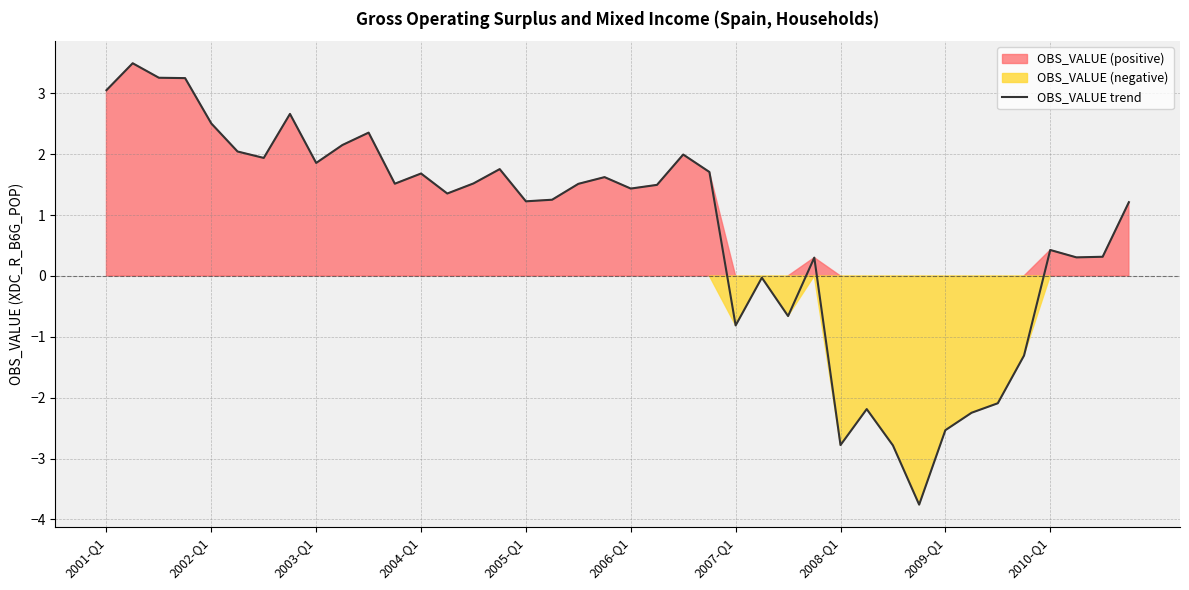

What is the smallest value displayed?

-3.8